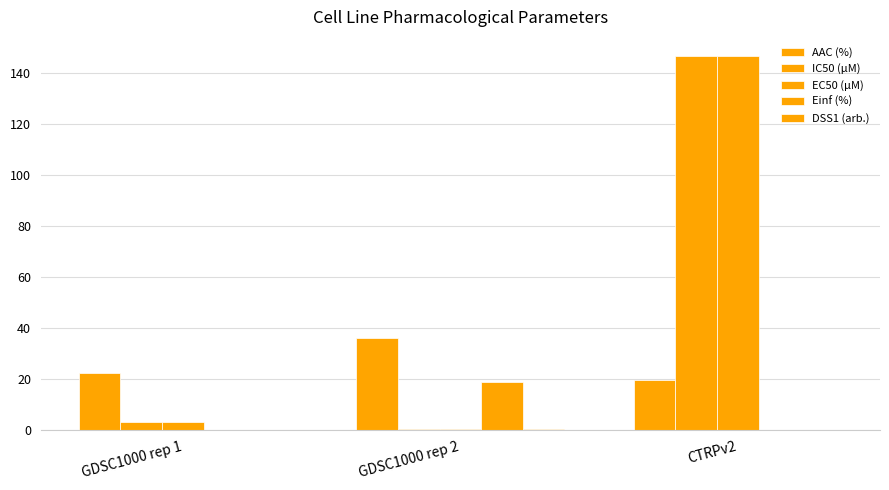

What is the label of the 2nd bar from the right?

GDSC1000 rep 2